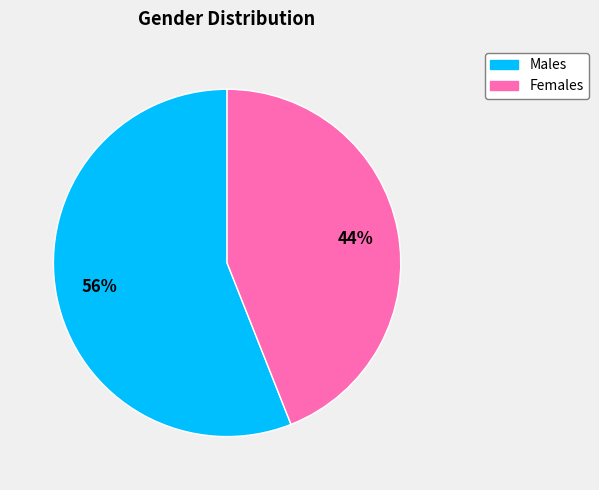

What percentage is the Males slice, to the nearest percent?

56%